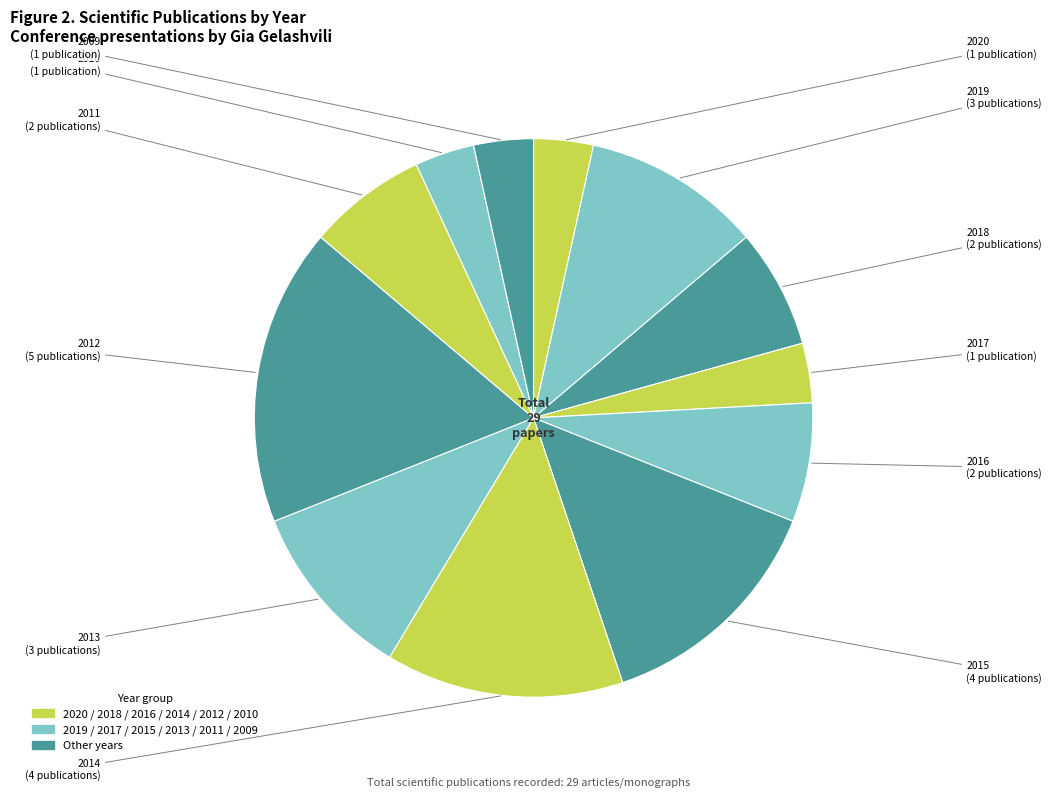

How many segments does this pie chart have?

12